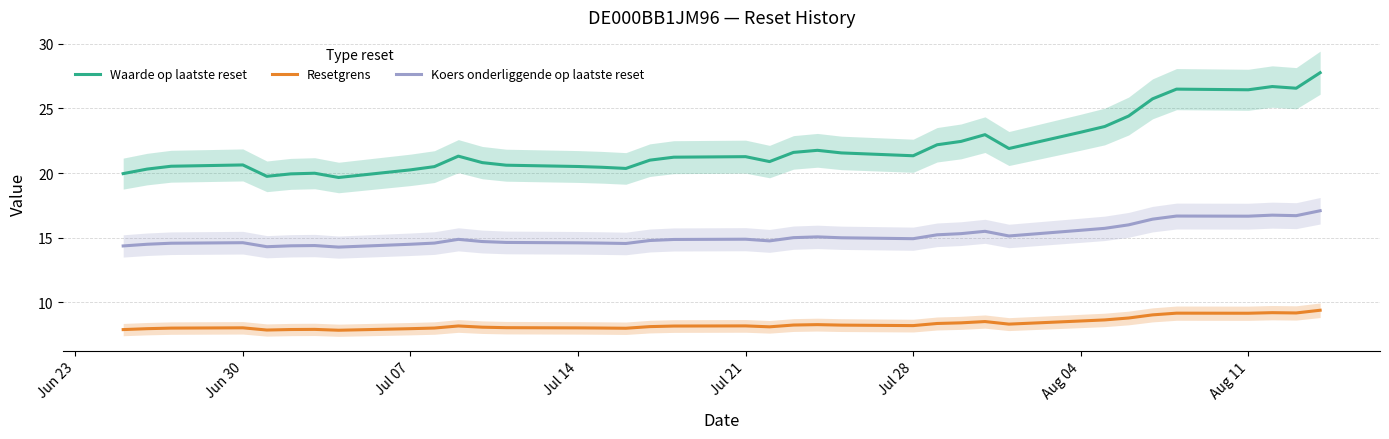

True or false: Resetgrens has more than 0 interior local peaks.

True